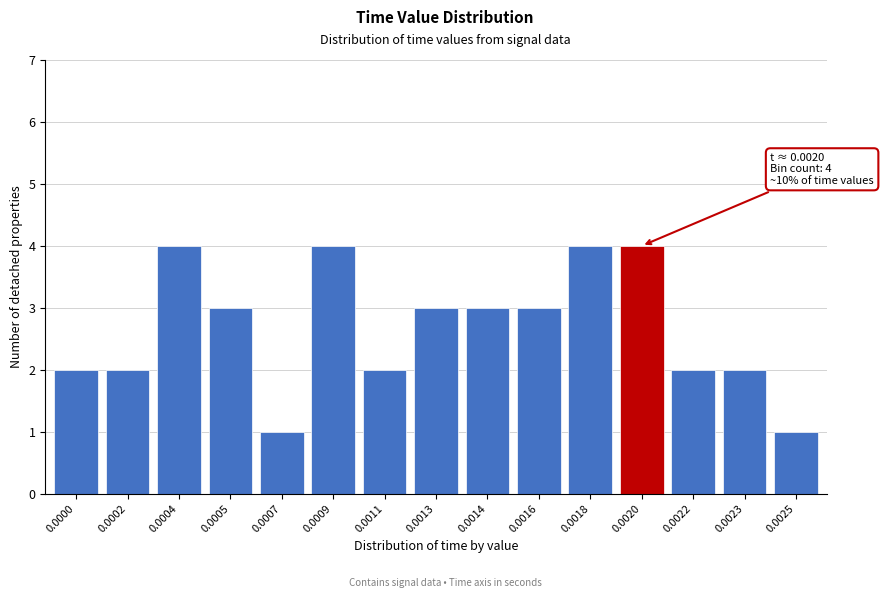

Reading left to right, what are all the values shown in this chart?

0.0000=2	0.0002=2	0.0004=4	0.0005=3	0.0007=1	0.0009=4	0.0011=2	0.0013=3	0.0014=3	0.0016=3	0.0018=4	0.0020=4	0.0022=2	0.0023=2	0.0025=1